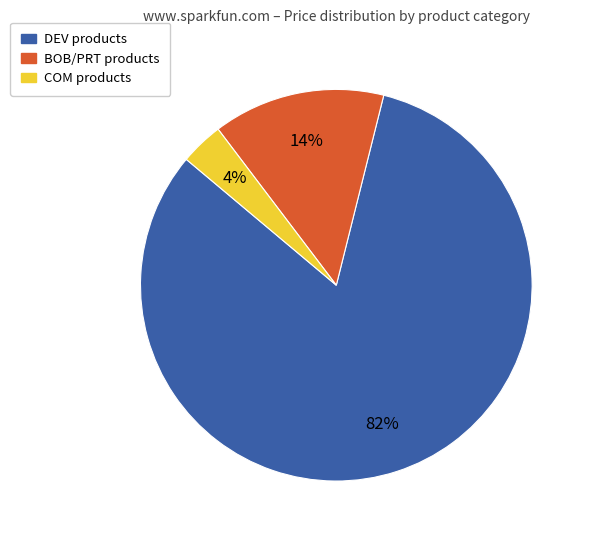

To the nearest percent, what is the average slice percentage?

33%